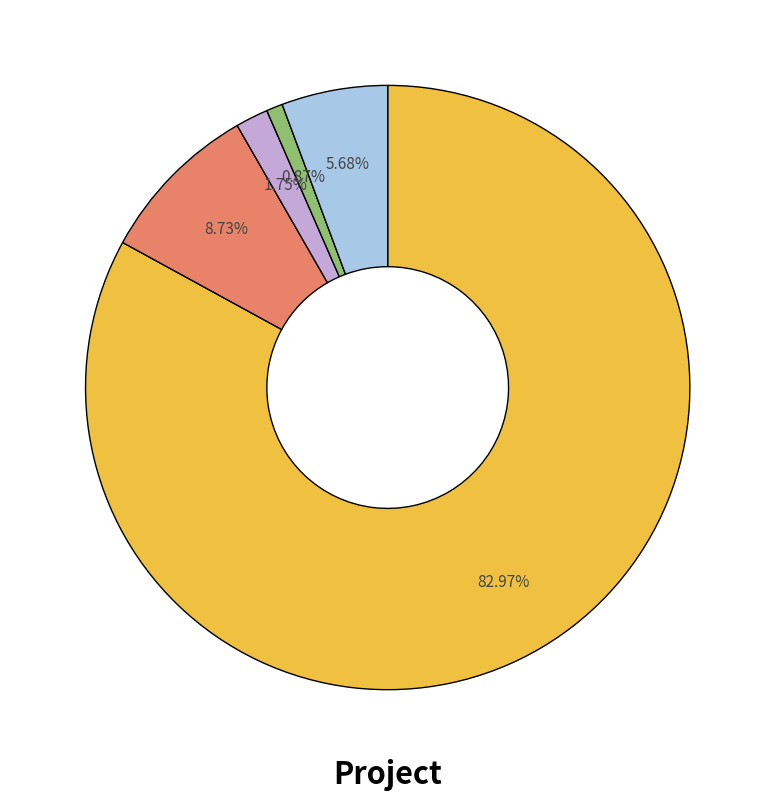

Count the number of slices in the pie.

5